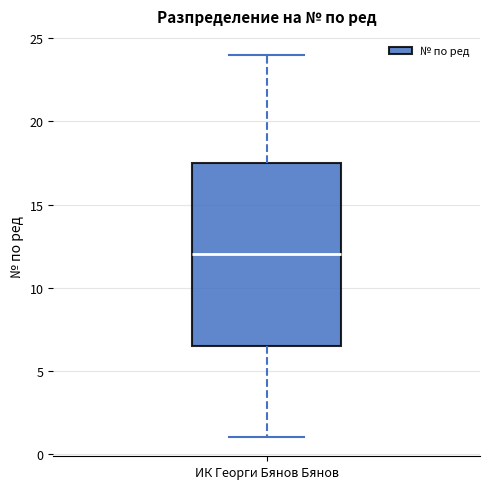

Transcribe this box plot: give where the median line is, the range the box spans, and where the two whiskers end, as read against the y-axis. The values are not printed on the chart, so give them approximately, as read against the axis.

median 12.0, box 6.5 to 17.5, whiskers 1.0 to 24.0